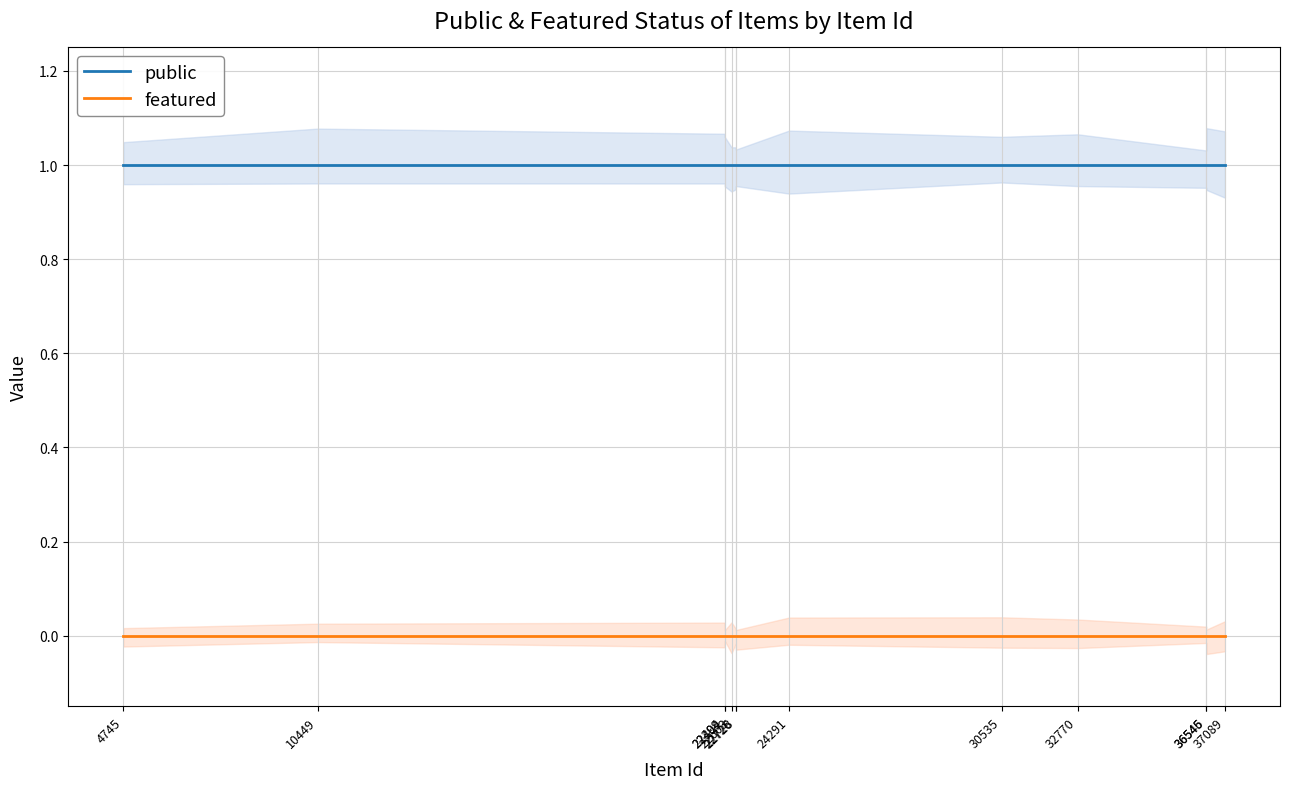

At which category is the sum across all series the highest?

4745